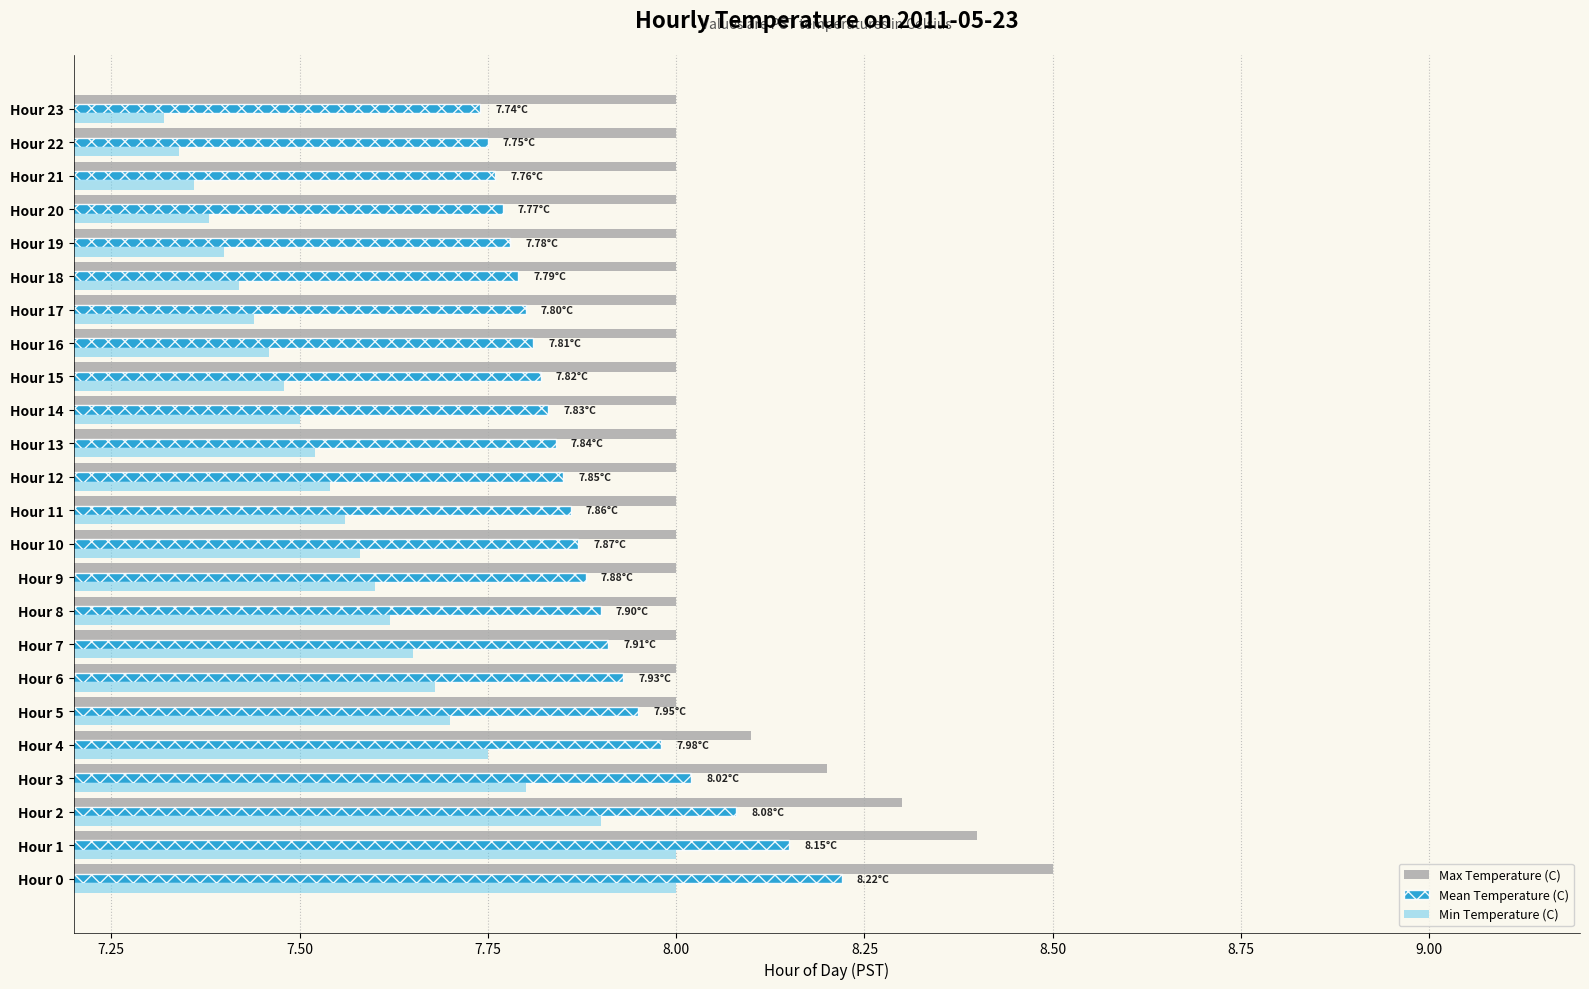

What is the spread (max minus min) of values at Hour 5?

0.3